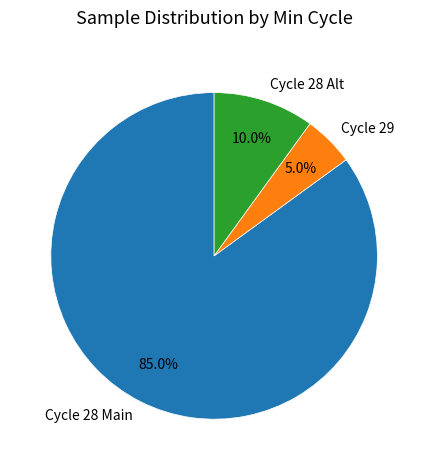

What percentage is NOT represented by Cycle 29?

95.0%